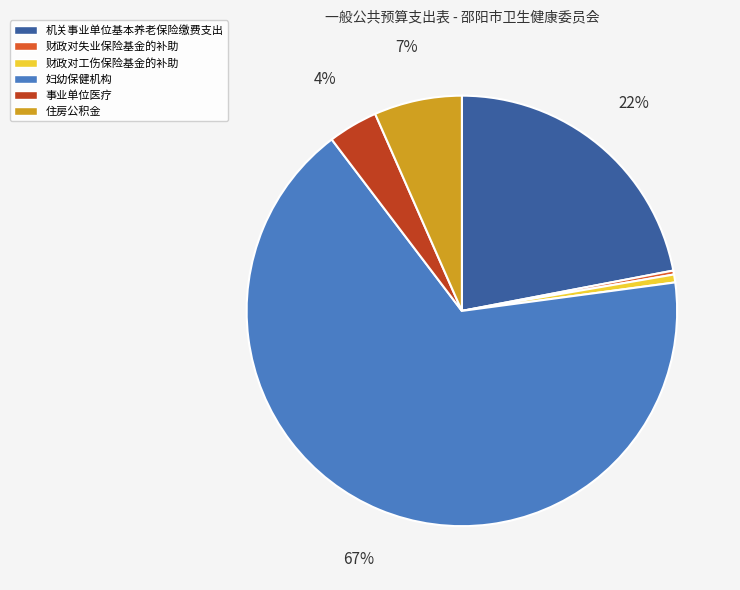

Which slice is the largest?

妇幼保健机构